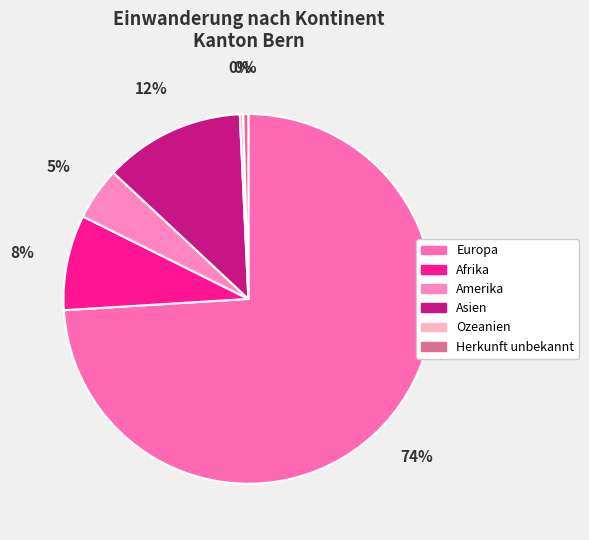

To the nearest percent, what is the difference between the largest and smallest slice percentages?

74%